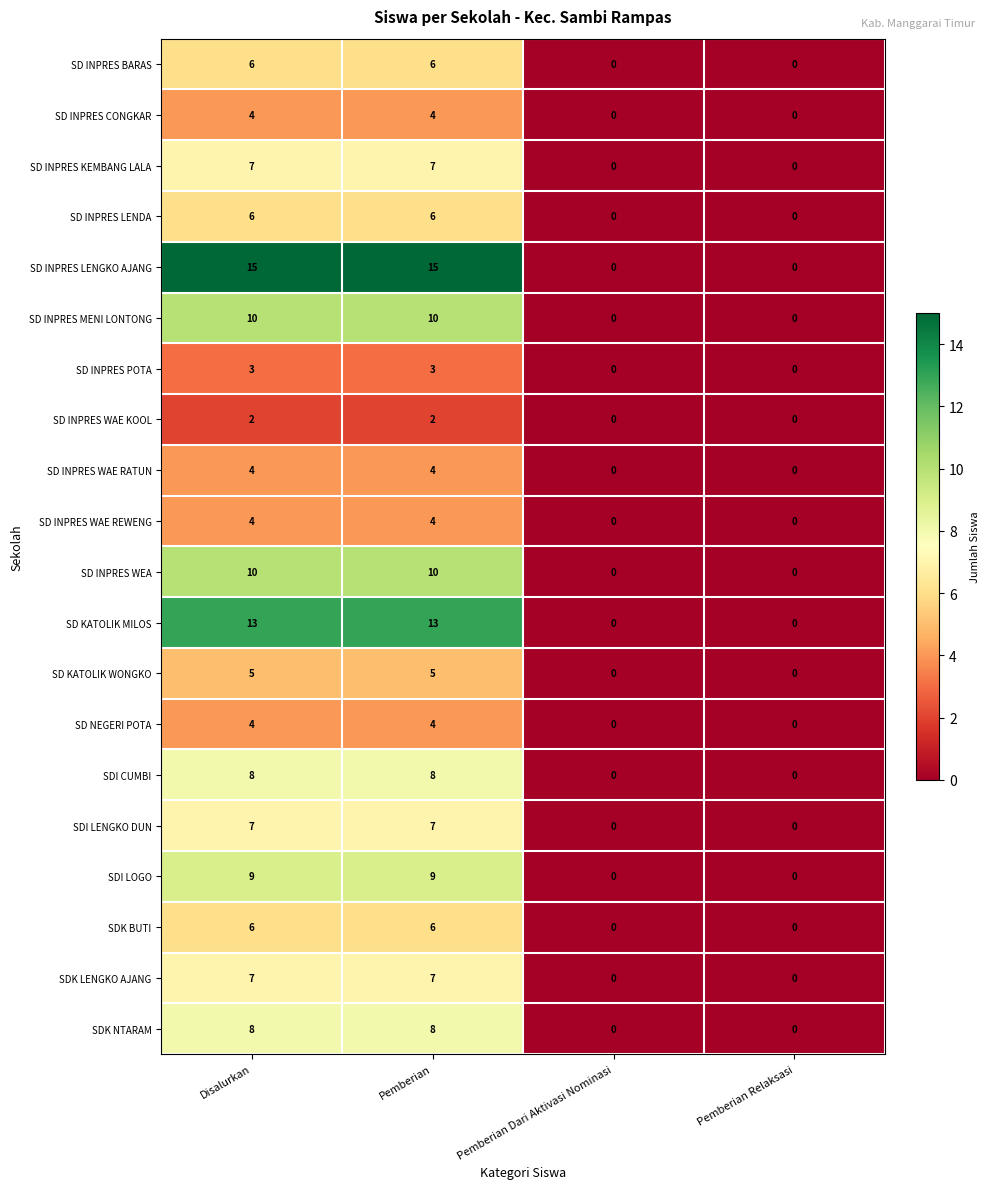

What value does the SD NEGERI POTA series have at Pemberian?

4